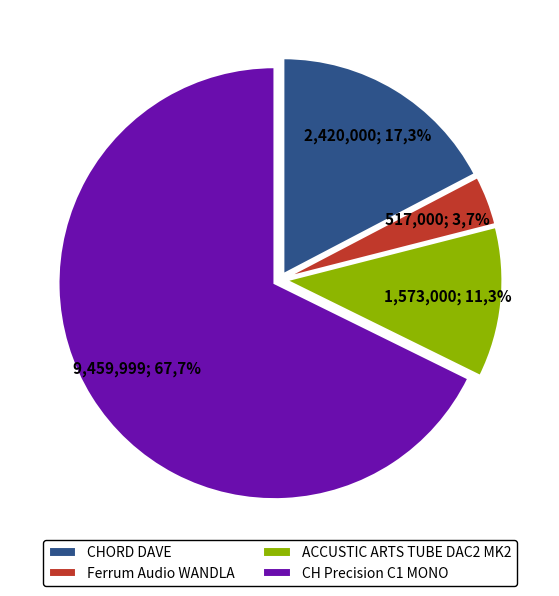

Does ACCUSTIC ARTS TUBE DAC2 MK2 account for over 50% of the chart?

No